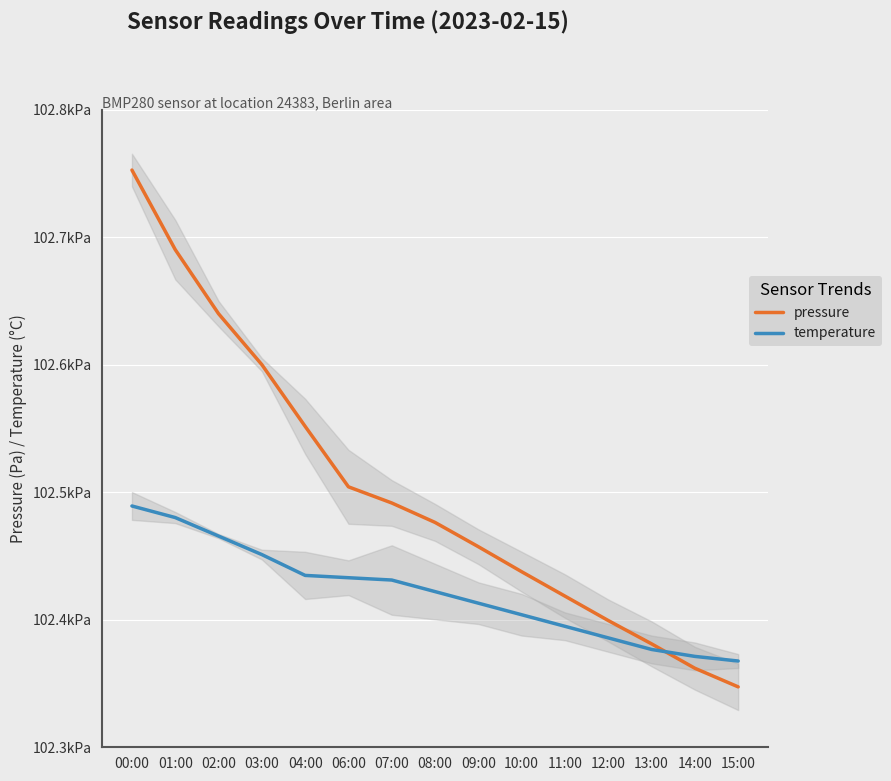

List the series in order of their overall mean, lowest first.

temperature, pressure